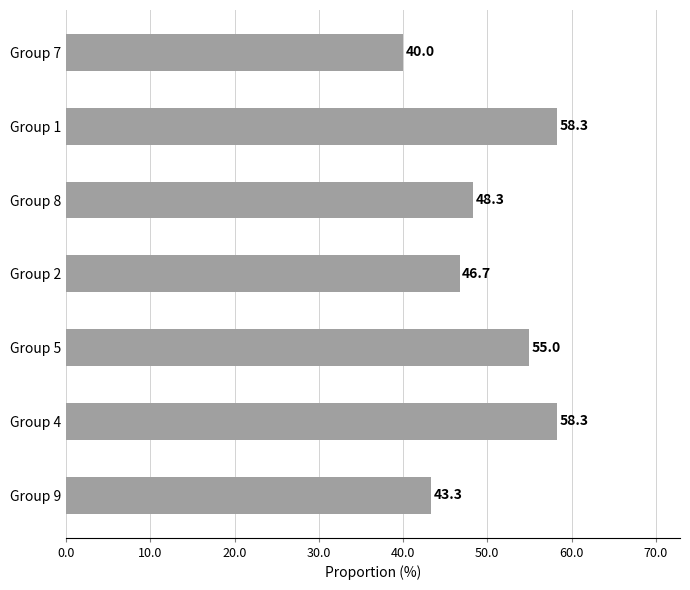

How many categories are shown in the chart?

7